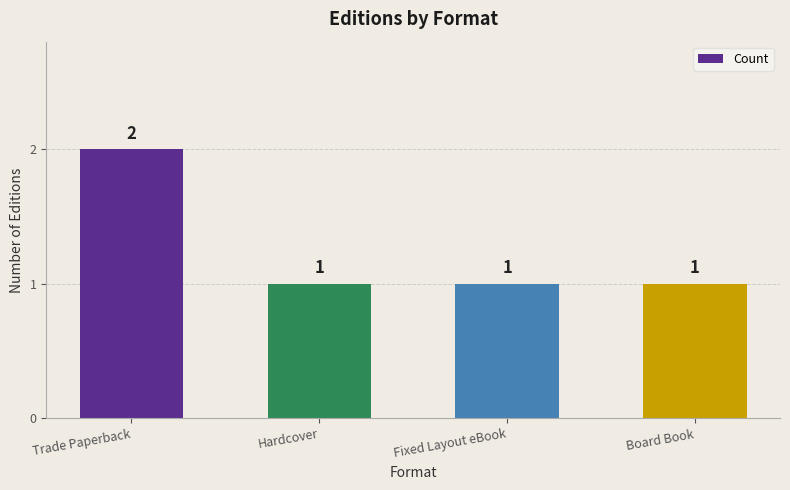

True or false: the data shows 1 at Hardcover.

True